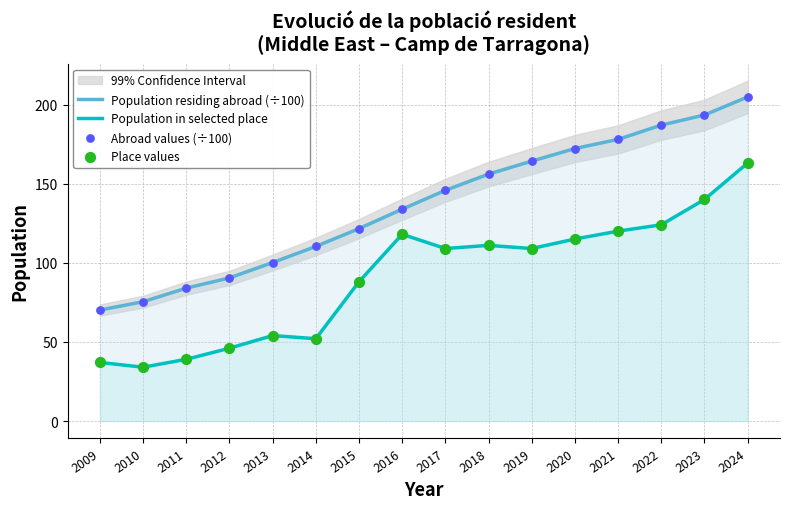

At which category is the sum across all series the highest?

2024